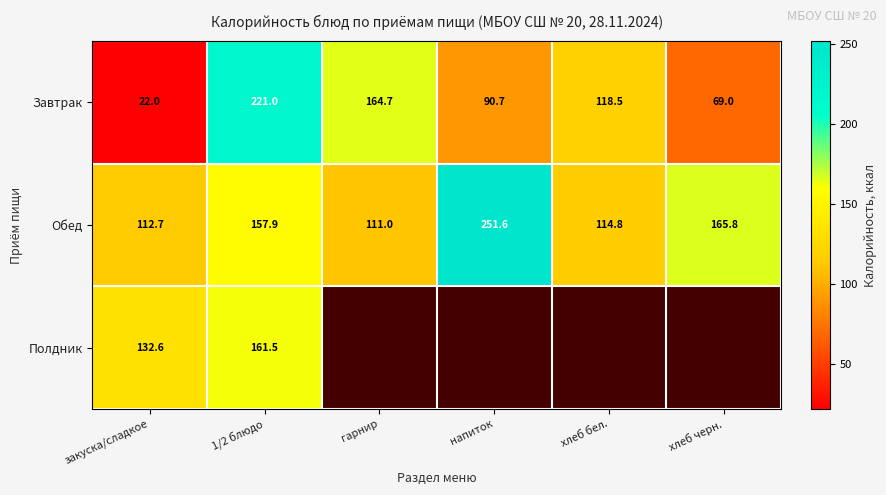

True or false: Полдник has a value of 93.7 at 1/2 блюдо.

False